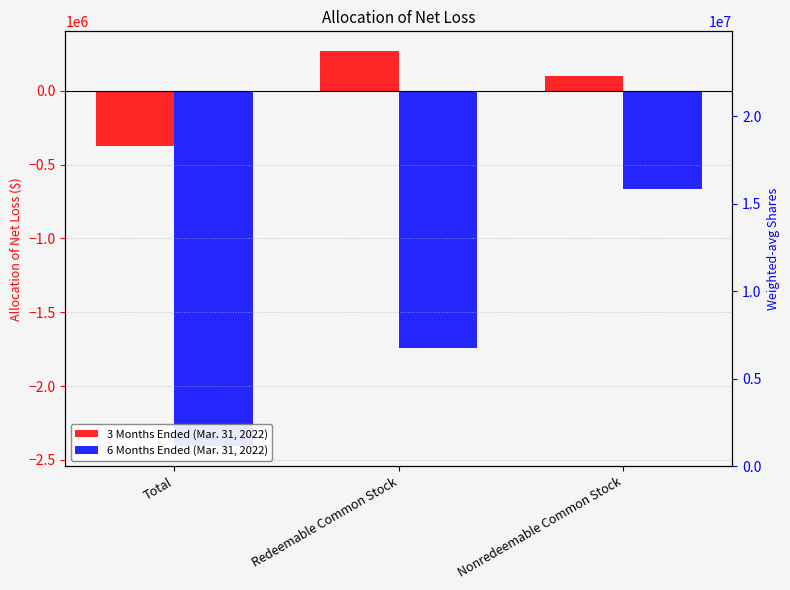

What is the spread (max minus min) of values at Nonredeemable Common Stock?

766676